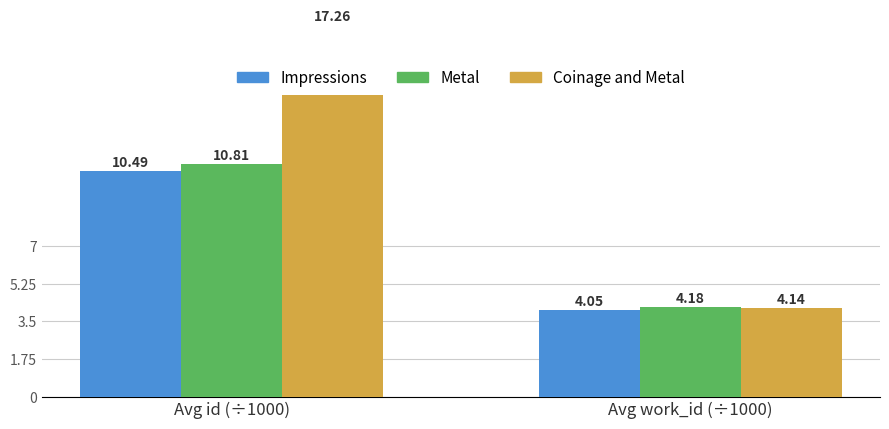

Where does the Coinage and Metal series first go above 17?

Avg id (÷1000)